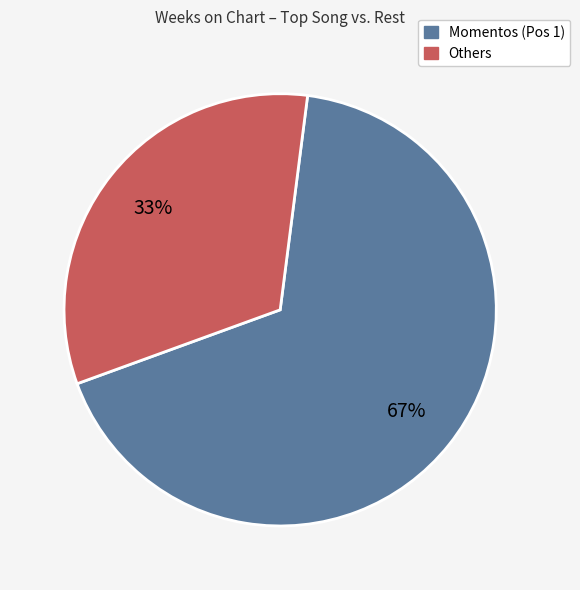

Is there a majority slice in this chart?

Yes